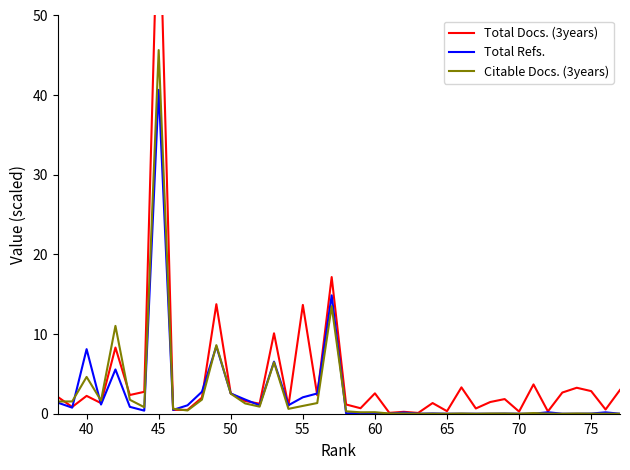

What is the maximum value for Total Docs. (3years)?

67.6